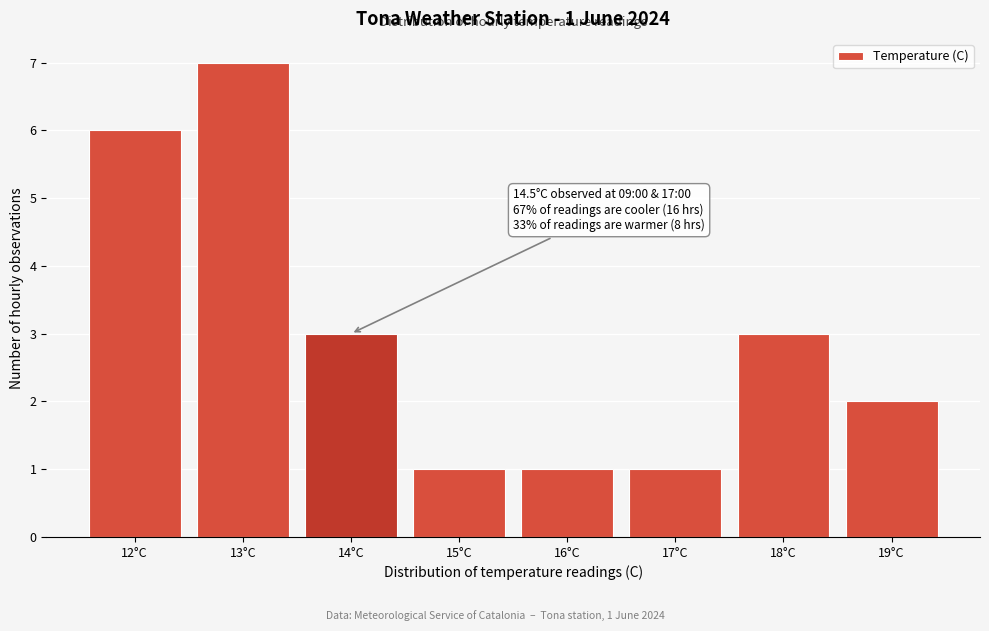

Reading left to right, list all the values displayed in this chart.

12°C=6	13°C=7	14°C=3	15°C=1	16°C=1	17°C=1	18°C=3	19°C=2